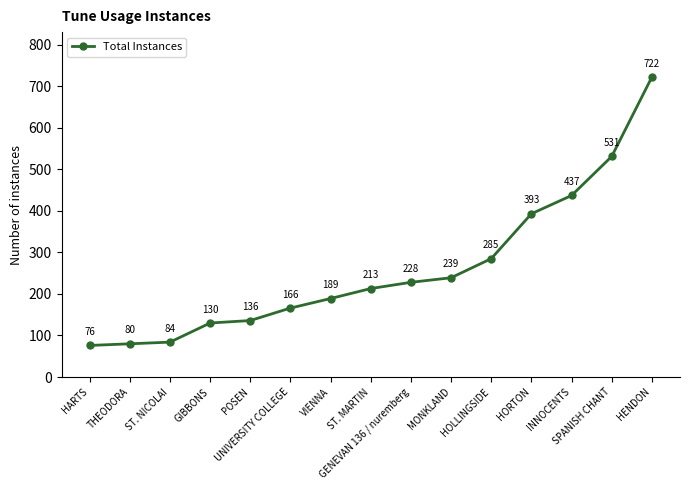

Does the chart display data point markers on the line(s)?

Yes